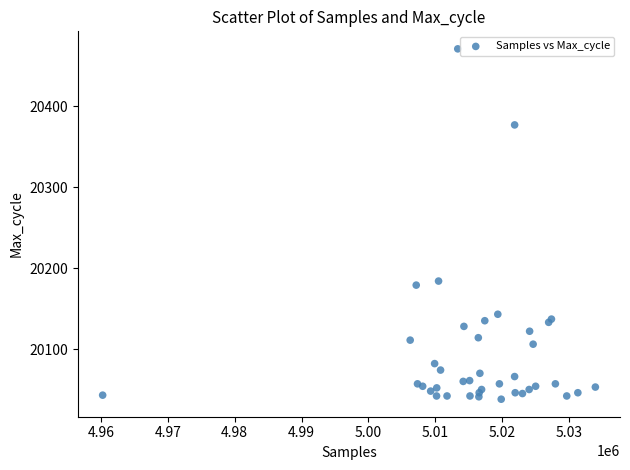

What Y value in the scatter plot is closest to 20254?

20184